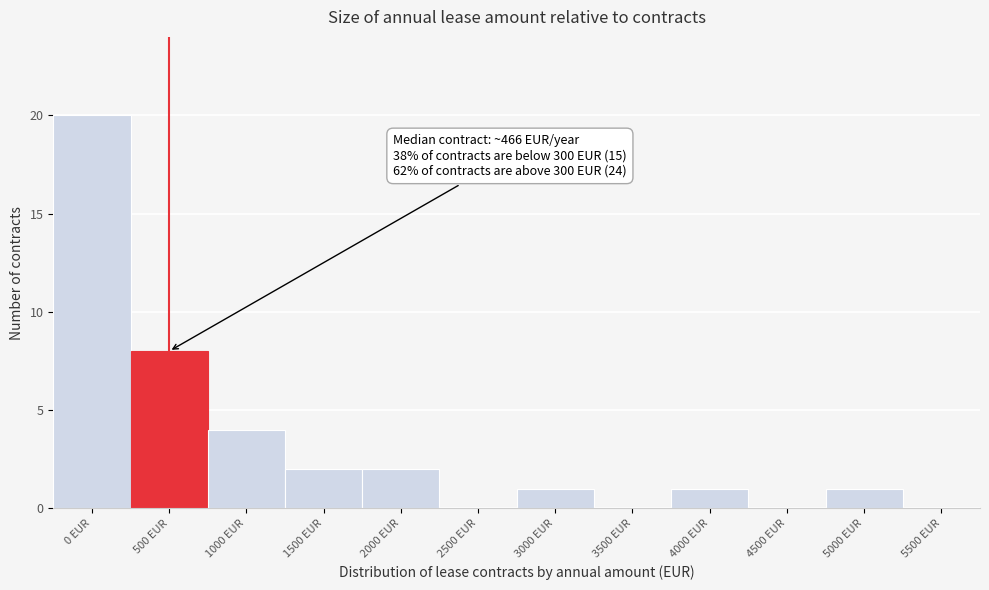

Reading left to right, extract all data points from this chart.

0 EUR=20	500 EUR=8	1000 EUR=4	1500 EUR=2	2000 EUR=2	2500 EUR=0	3000 EUR=1	3500 EUR=0	4000 EUR=1	4500 EUR=0	5000 EUR=1	5500 EUR=0